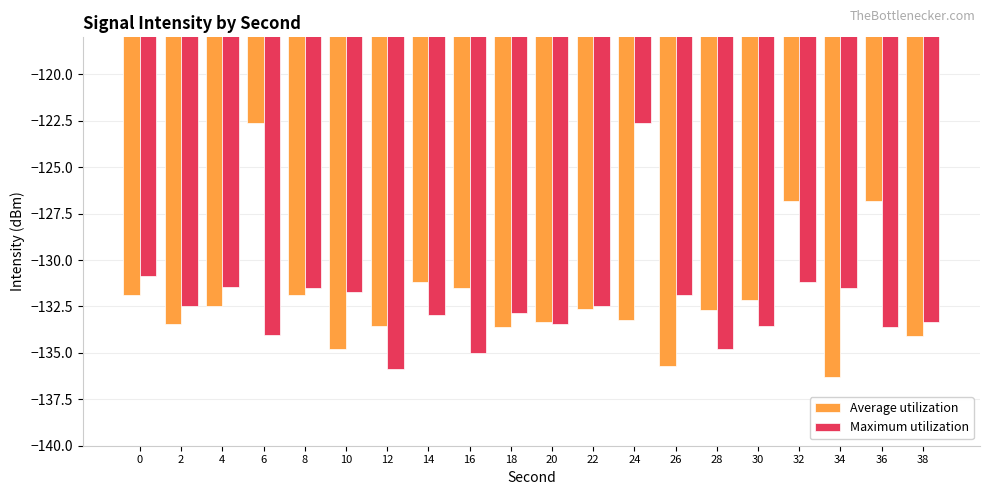

How many bars are there in total?

40